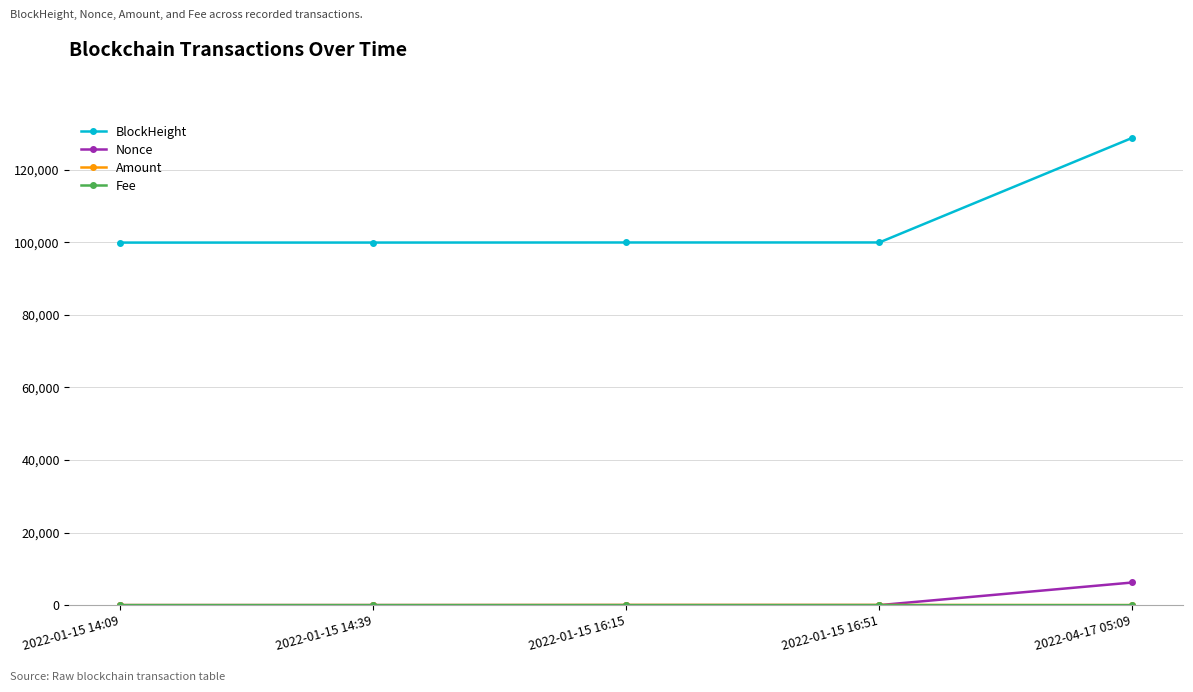

At which label does Nonce reach its peak?

2022-04-17 05:09